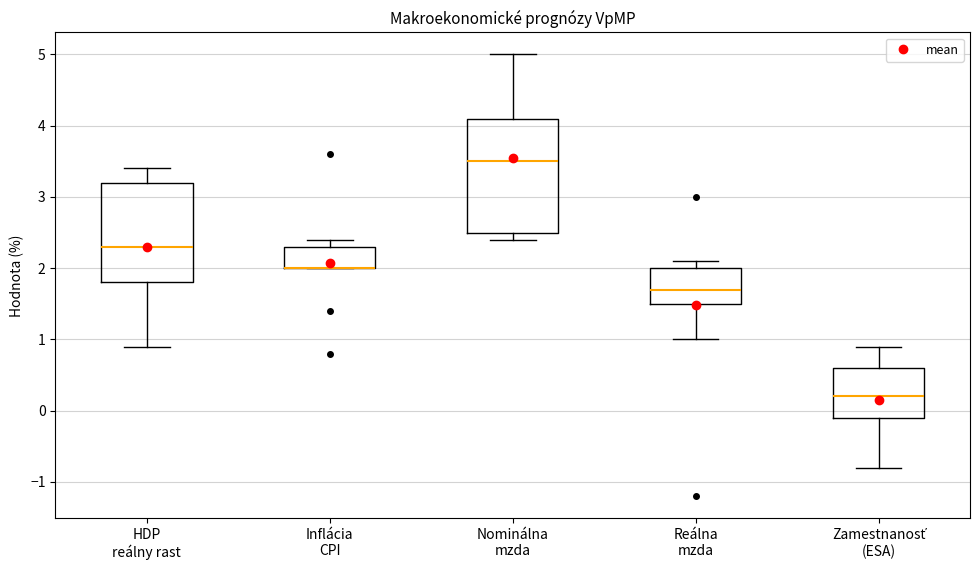

Comparing the boxes themselves (not the whiskers), which one is the tallest?

Nominálna mzda